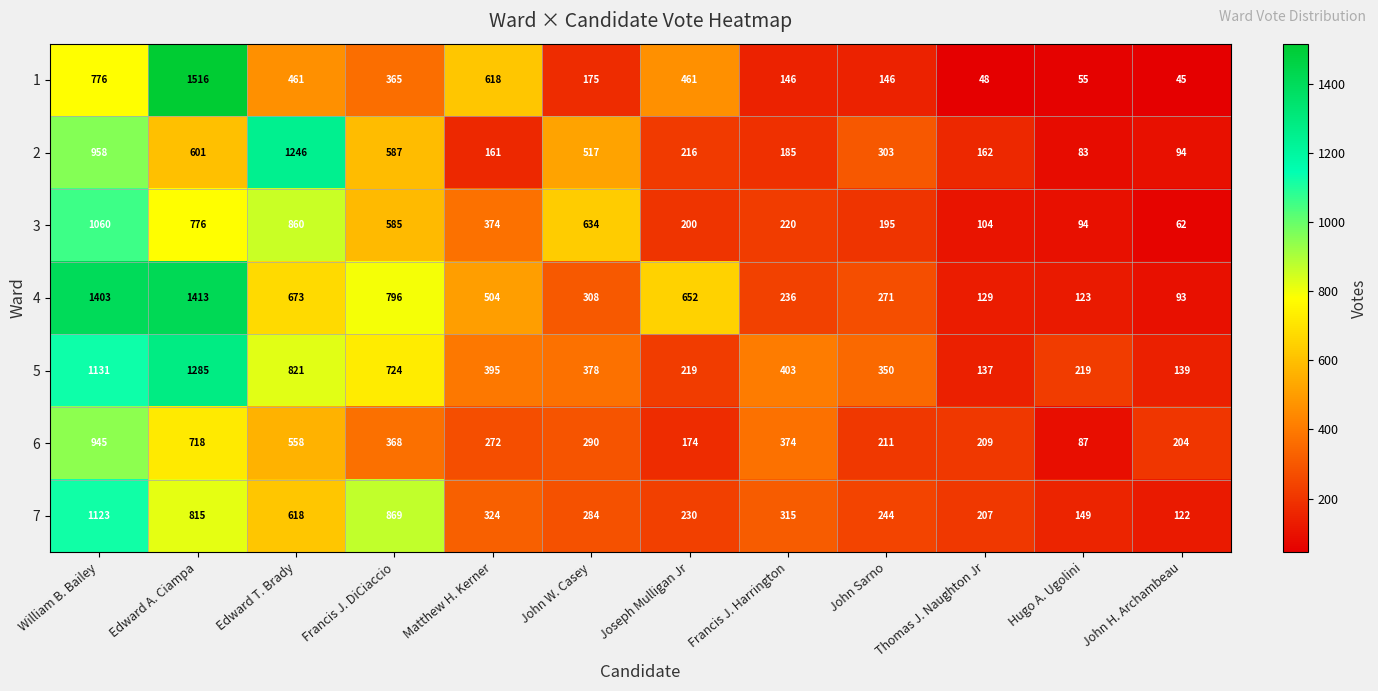

What is the difference between the maximum and minimum values in the 4 series?

1320